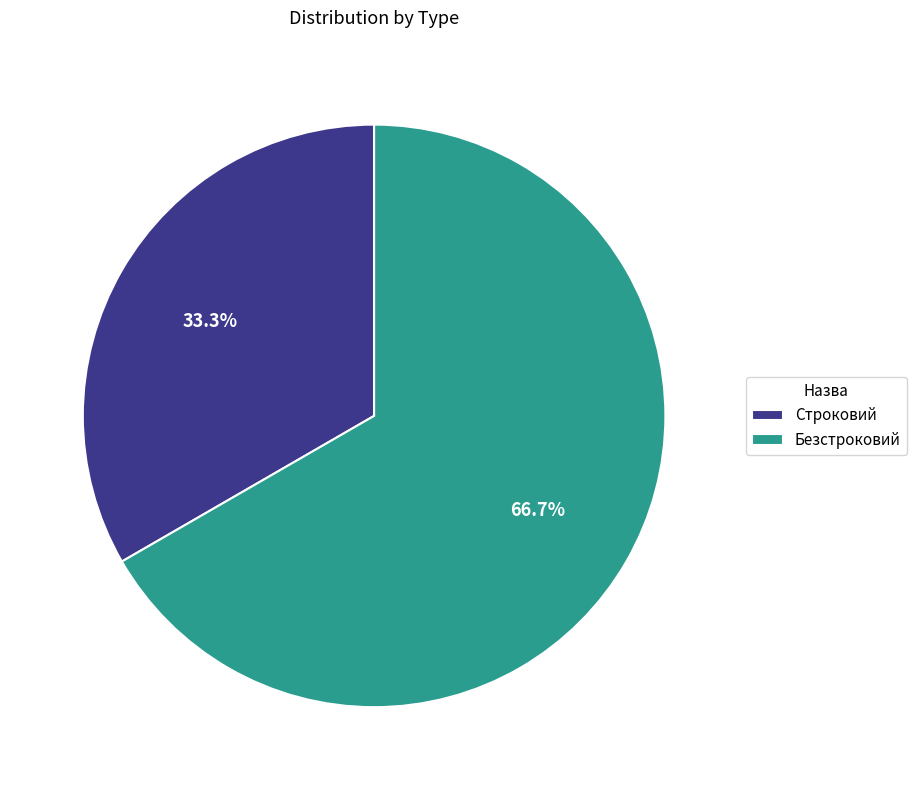

Which category has the smallest portion of the pie?

Строковий